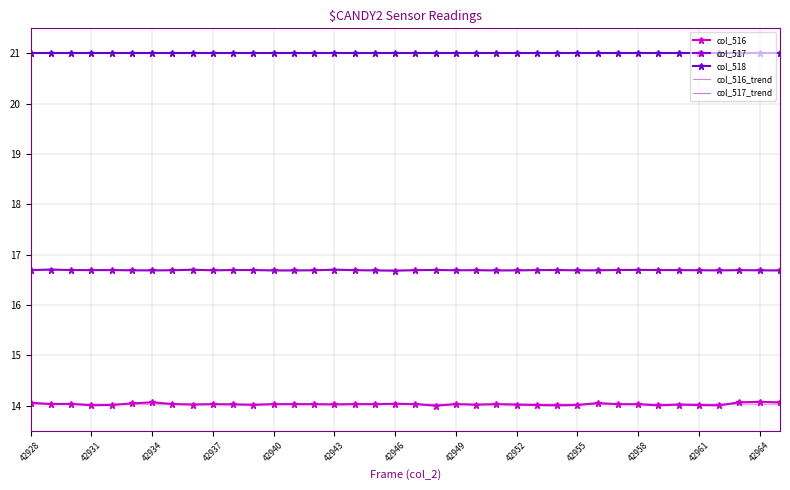

True or false: col_517_trend and col_518 intersect in this chart.

False